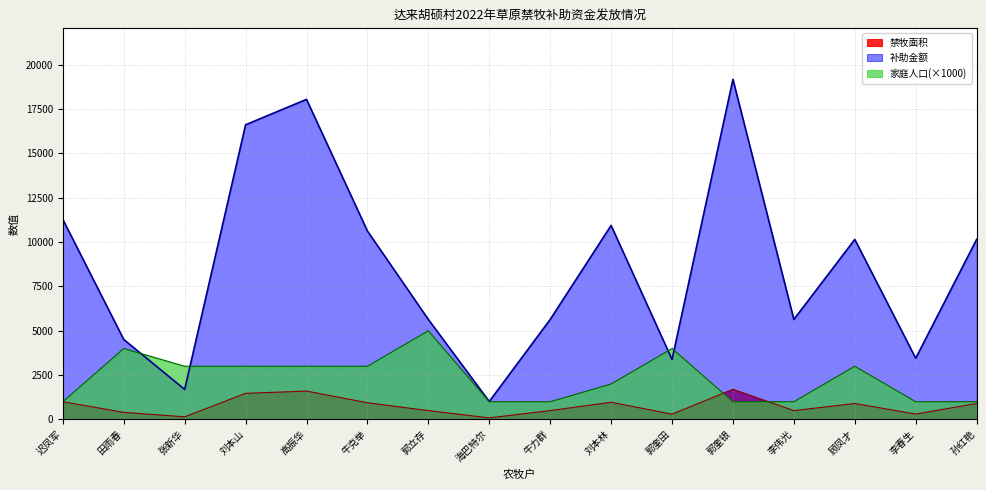

Which has a higher value, 海巴特尔 or 郭奎田?

郭奎田